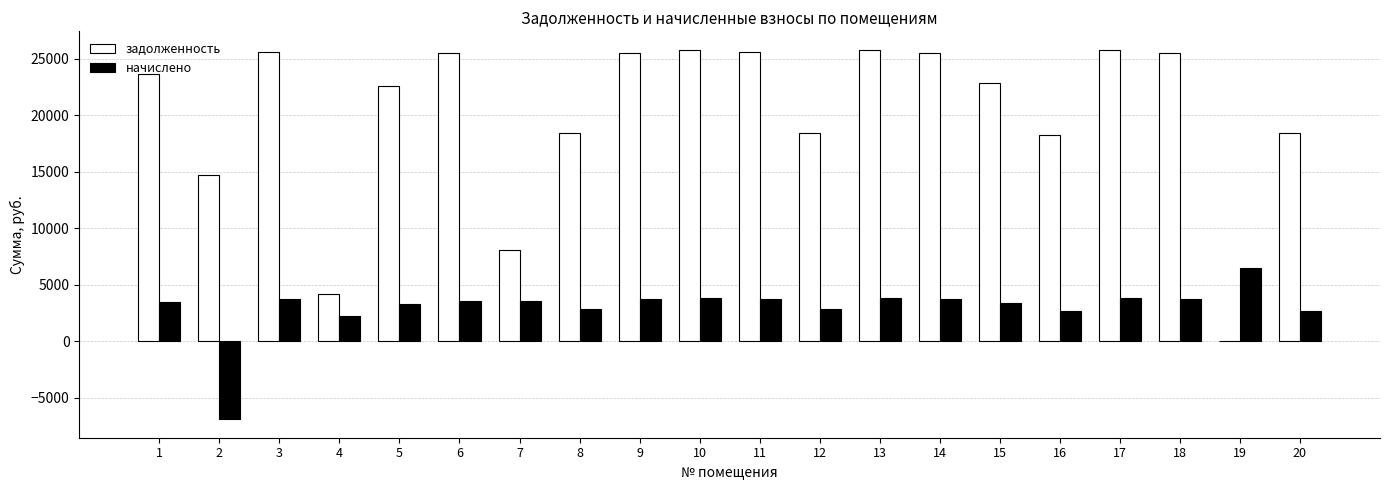

How many categories are shown in the chart?

20